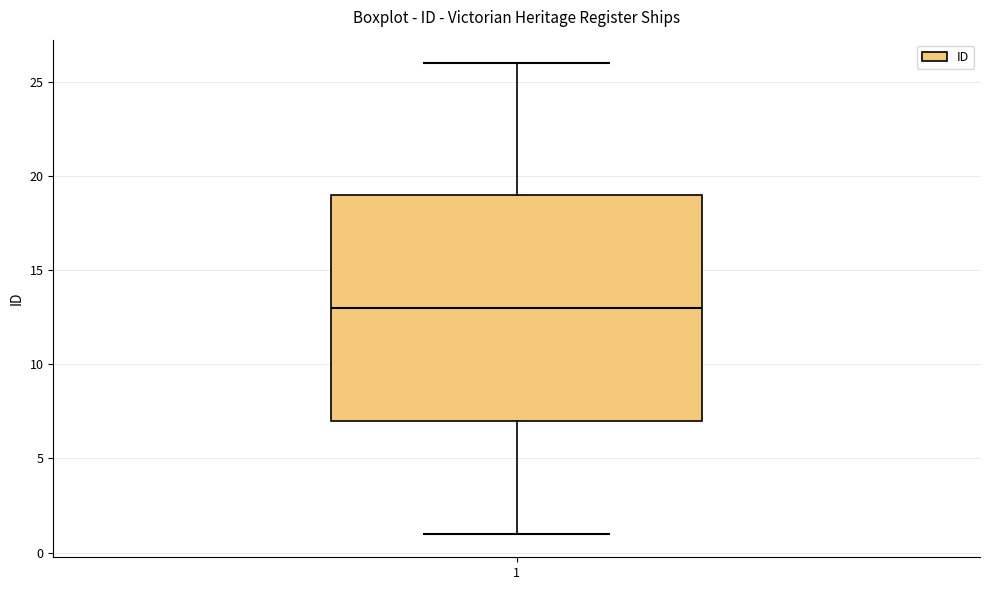

Transcribe this box plot: give where the median line is, the range the box spans, and where the two whiskers end, as read against the y-axis. The values are not printed on the chart, so give them approximately, as read against the axis.

median 13, box 7 to 19, whiskers 1 to 26